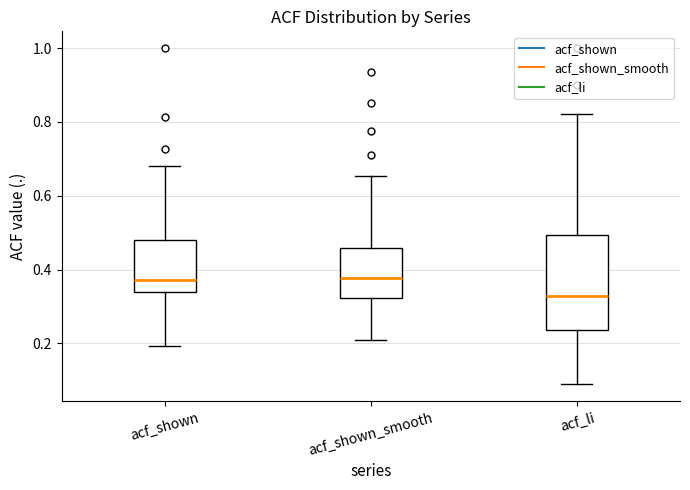

Where does the median line of the box for acf_shown sit on the y-axis? The values are not printed on the chart, so give them approximately, as read against the axis.

0.38